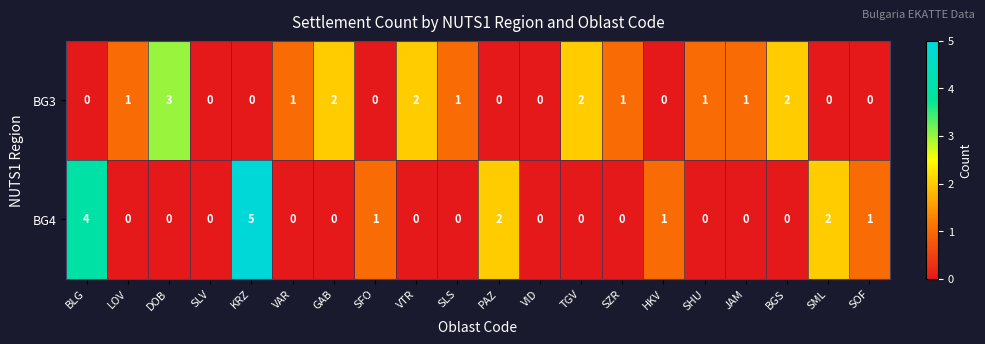

The BG3 series shows -2 at KRZ. True or false?

False